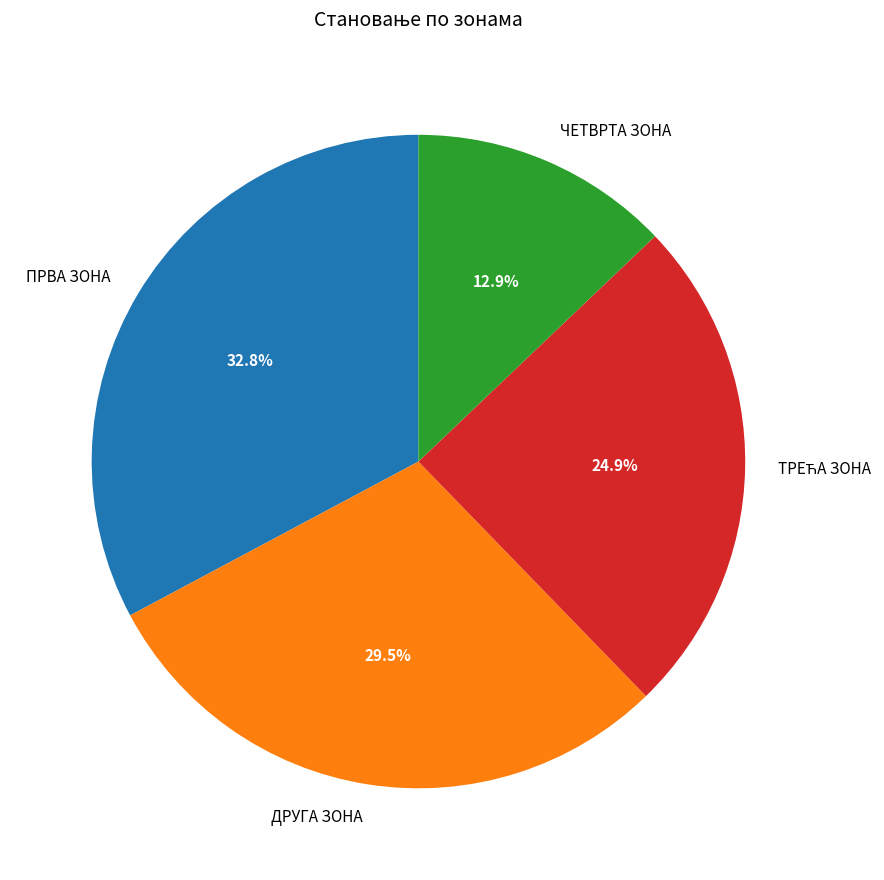

How many segments does this pie chart have?

4